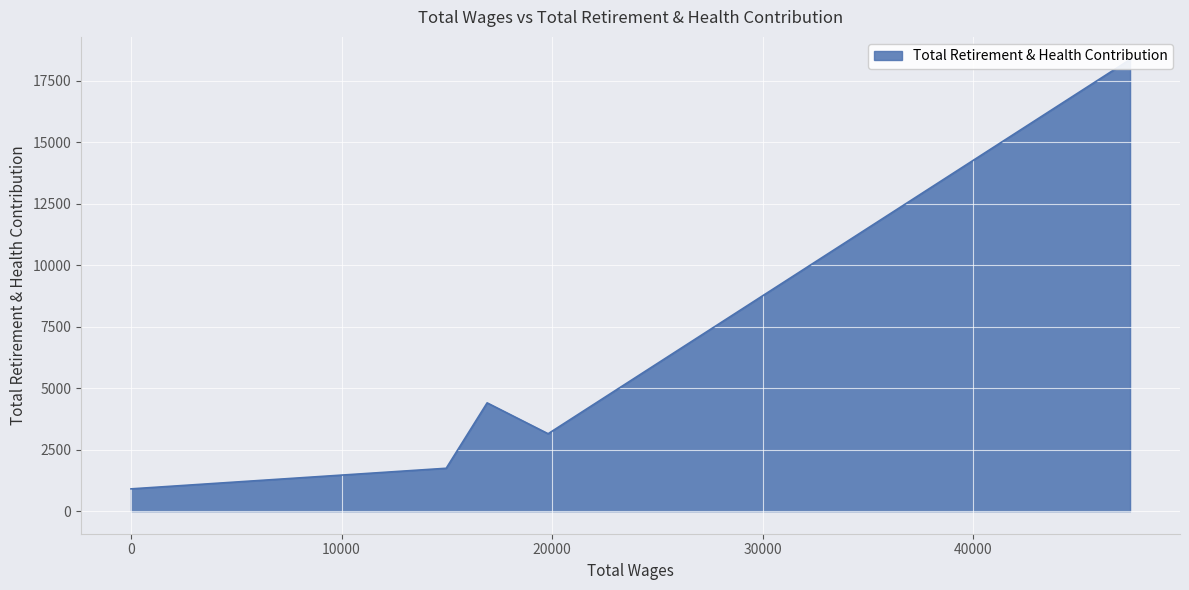

Rank the categories by value from lowest to highest.

0.0, 14966.0, 19804.0, 16909.0, 47434.0